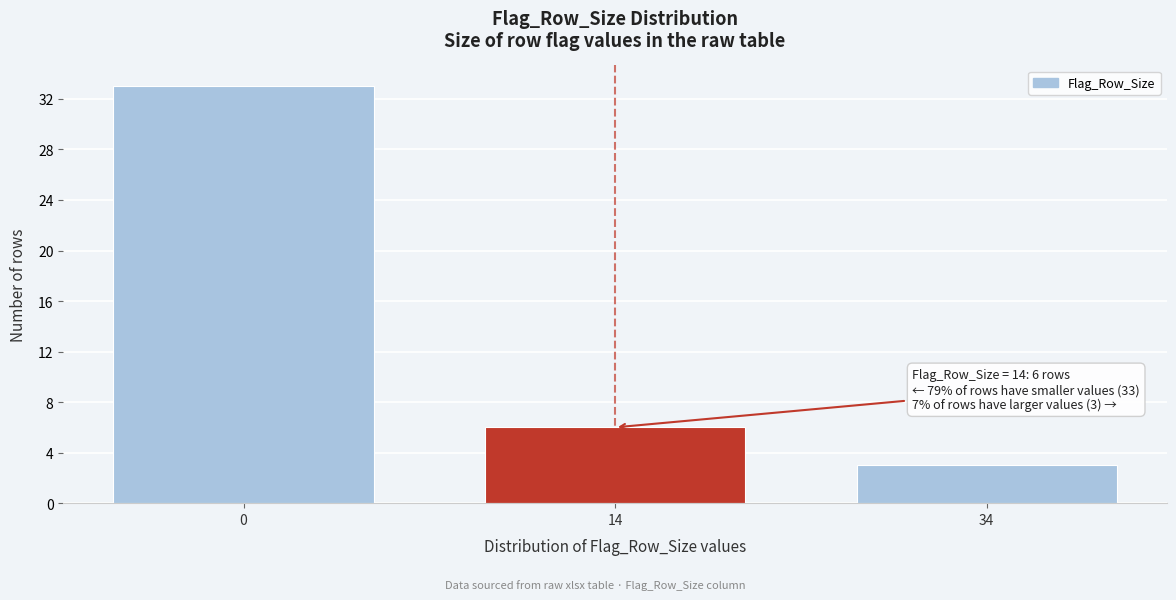

Reading left to right, extract all data points from this chart.

33	6	3